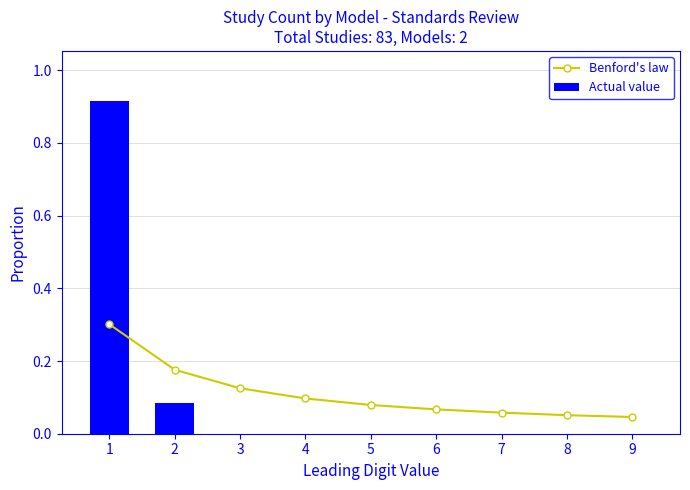

Is the value of Actual value at 2 greater than the value of Benford's law at 8?

Yes